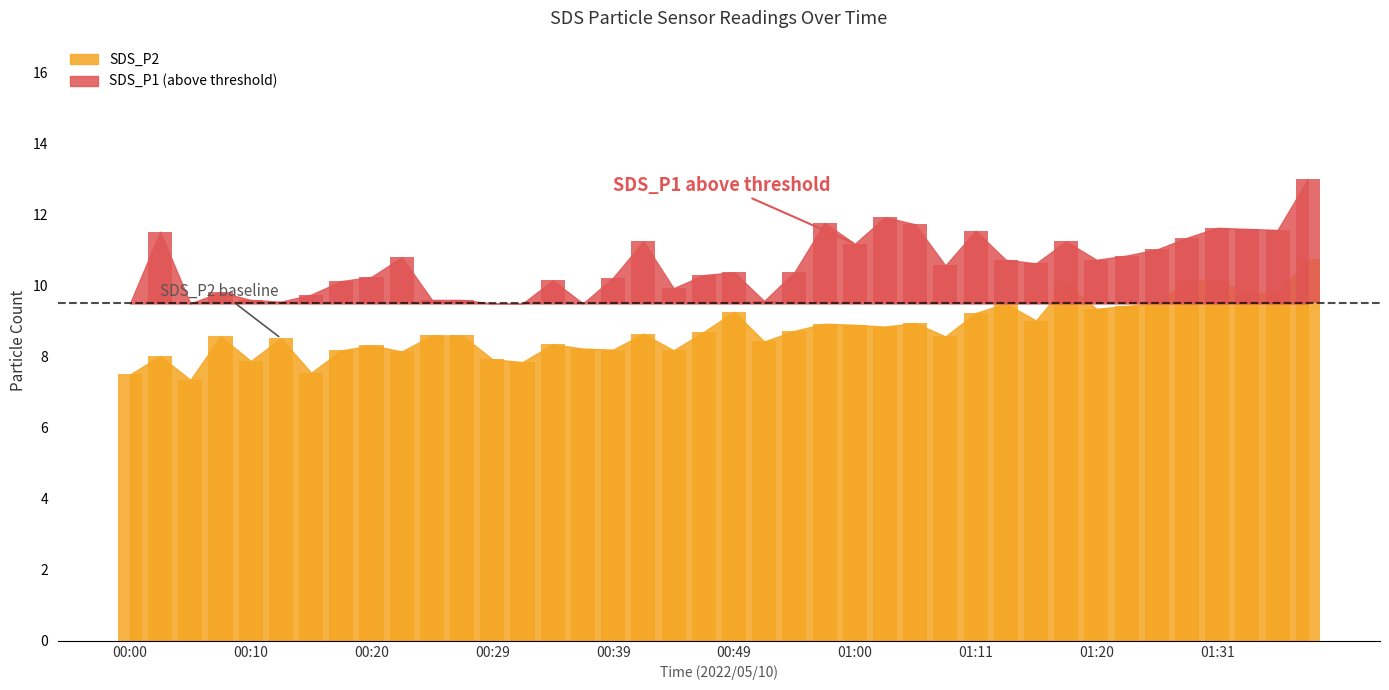

List the labels in order of SDS_P2 value, largest first.

01:39, 01:29, 01:31, 01:18, 01:34, 01:36, 01:26, 01:13, 01:23, 01:20, 00:49, 01:11, 01:16, 01:05, 00:57, 01:00, 01:02, 00:55, 00:47, 00:42, 00:24, 00:27, 00:07, 01:08, 00:12, 00:52, 00:34, 00:20, 00:37, 00:39, 00:17, 00:44, 00:22, 00:02, 00:29, 00:10, 00:32, 00:15, 00:00, 00:05